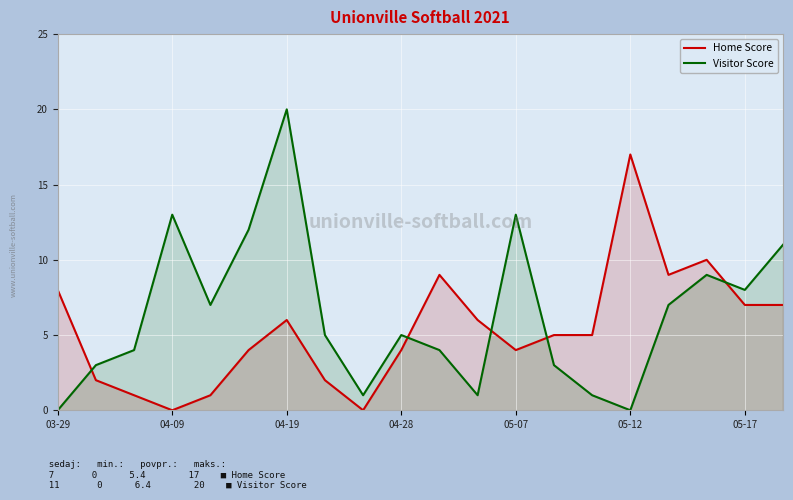

Which series has the largest range (max minus min)?

Visitor Score